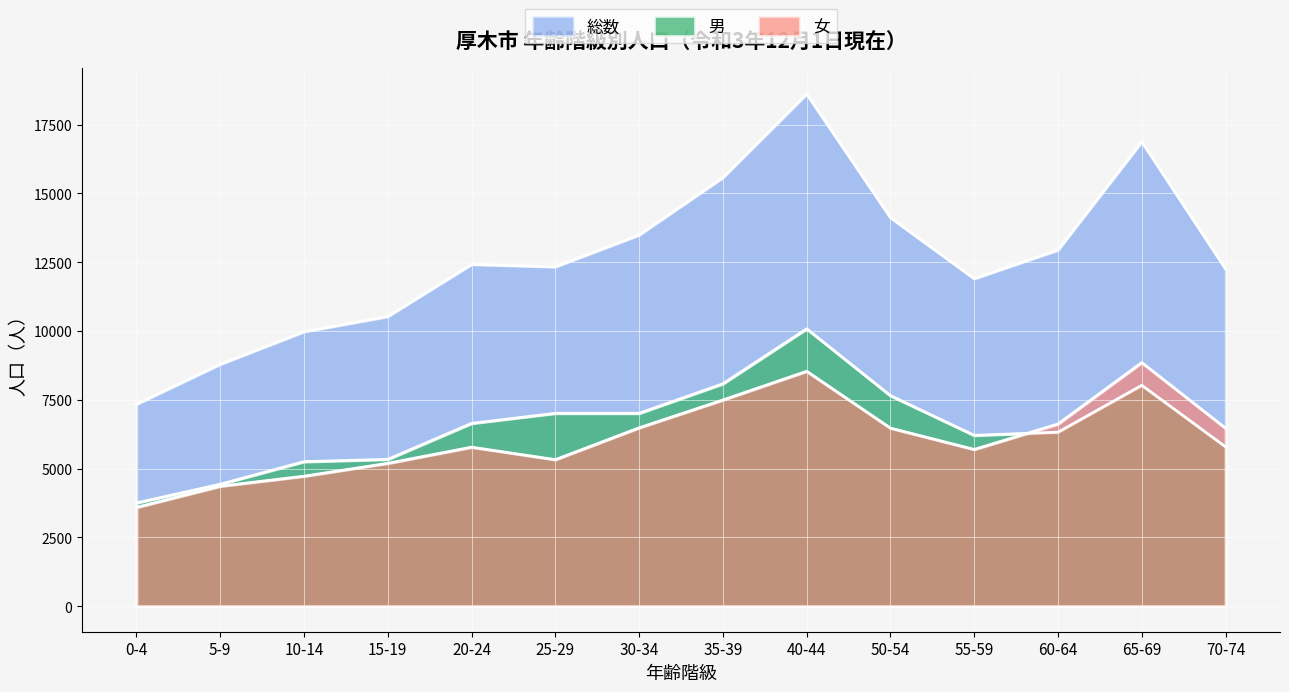

How many lines are shown in the chart?

3